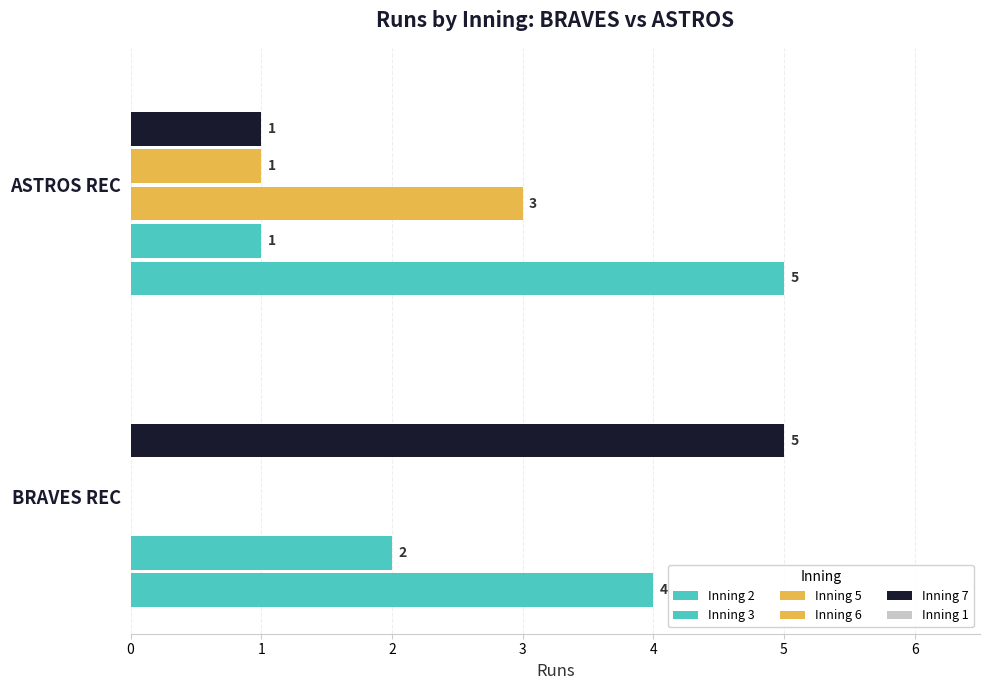

Which series has the largest range (max minus min)?

Inning 7